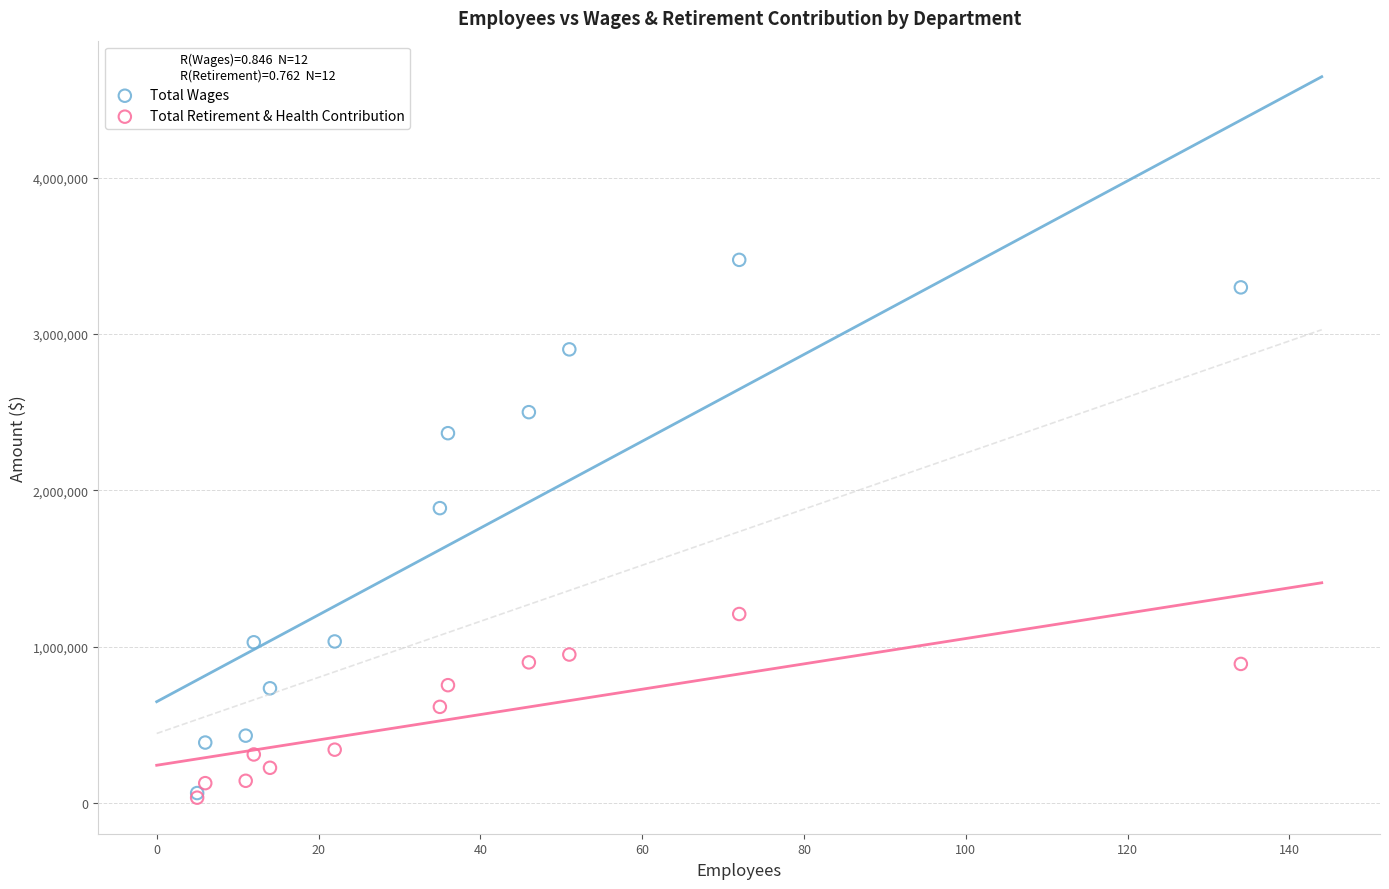

Which series has the widest spread of Y values?

Total Wages